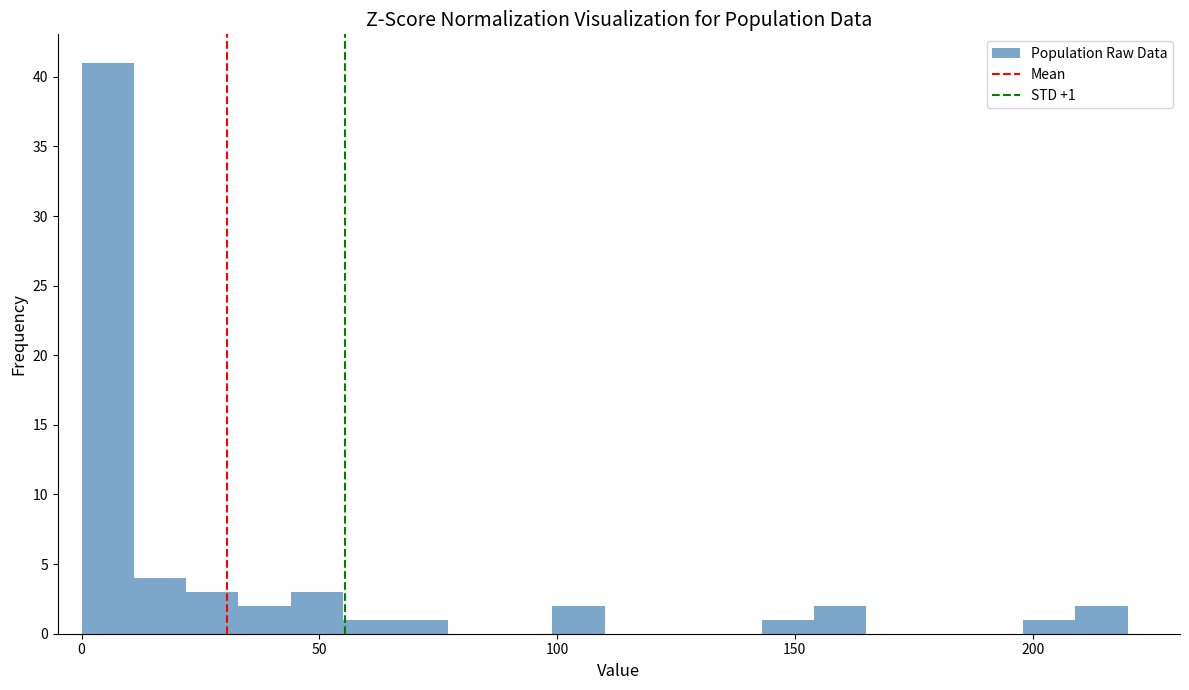

Read against the x-axis, roughly where is the centre of the tallest bar?

5